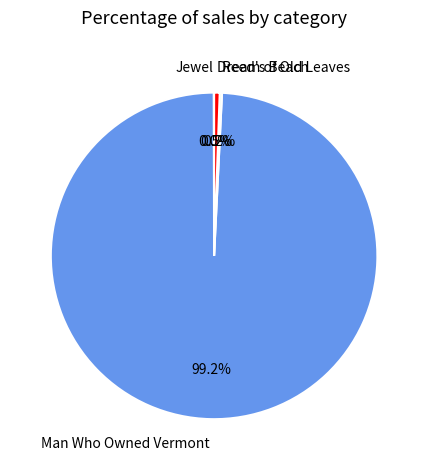

Is there any slice that represents more than half of the pie?

Yes